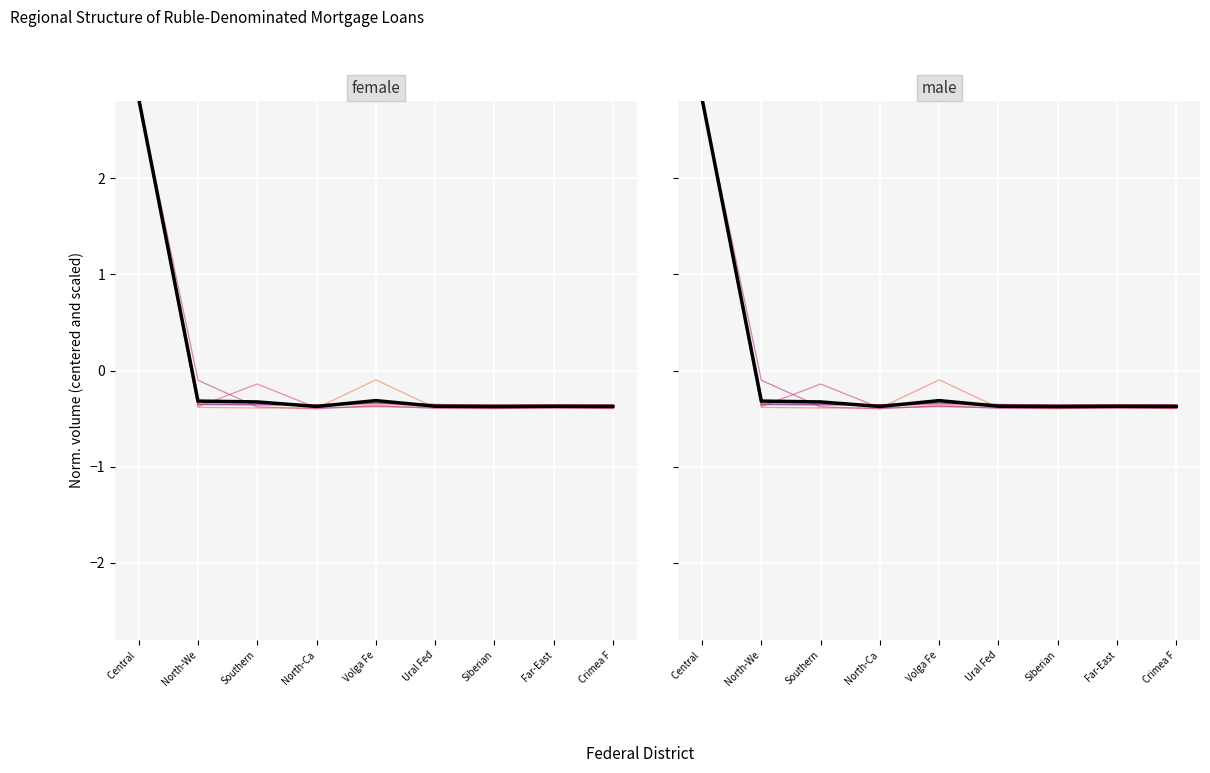

Is the value of col6 at Crimea F greater than the value of col4 at Central?

No